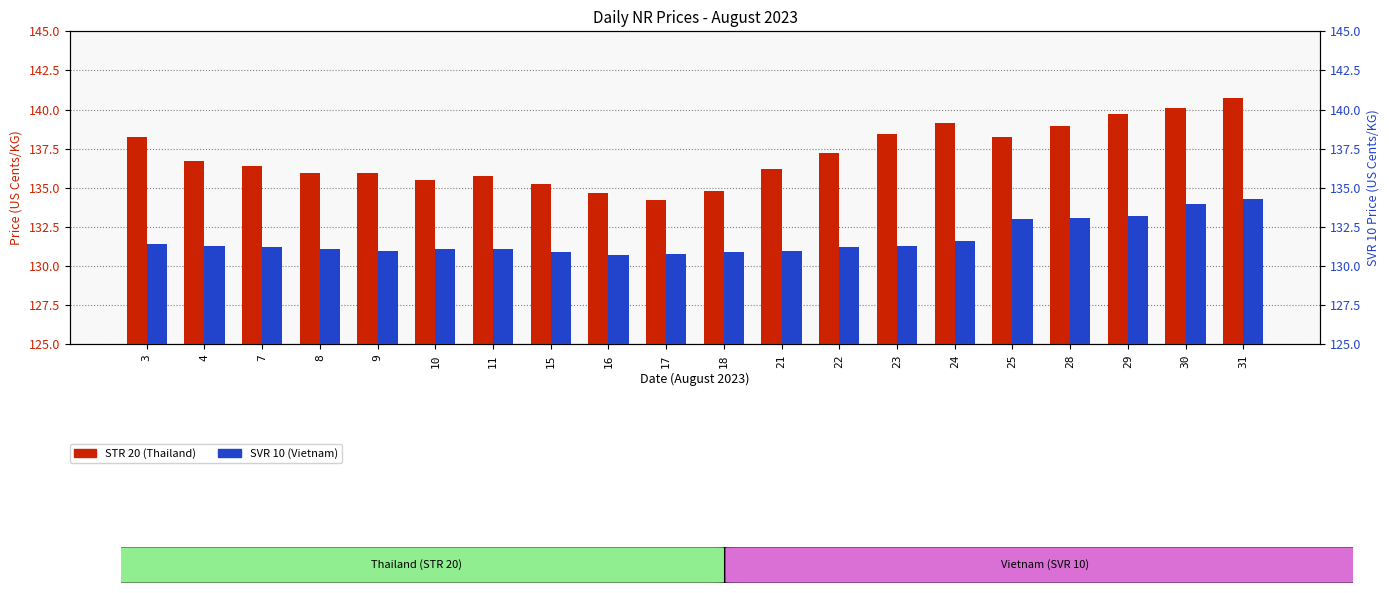

The STR 20 (Thailand) series shows 72.8 at 9. True or false?

False